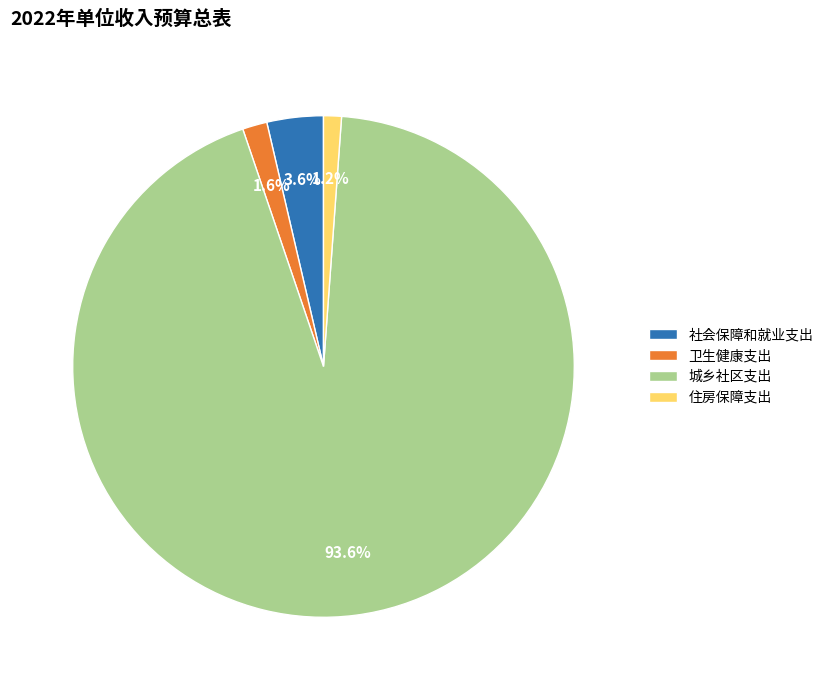

To the nearest percent, what percentage of the pie is 卫生健康支出?

2%